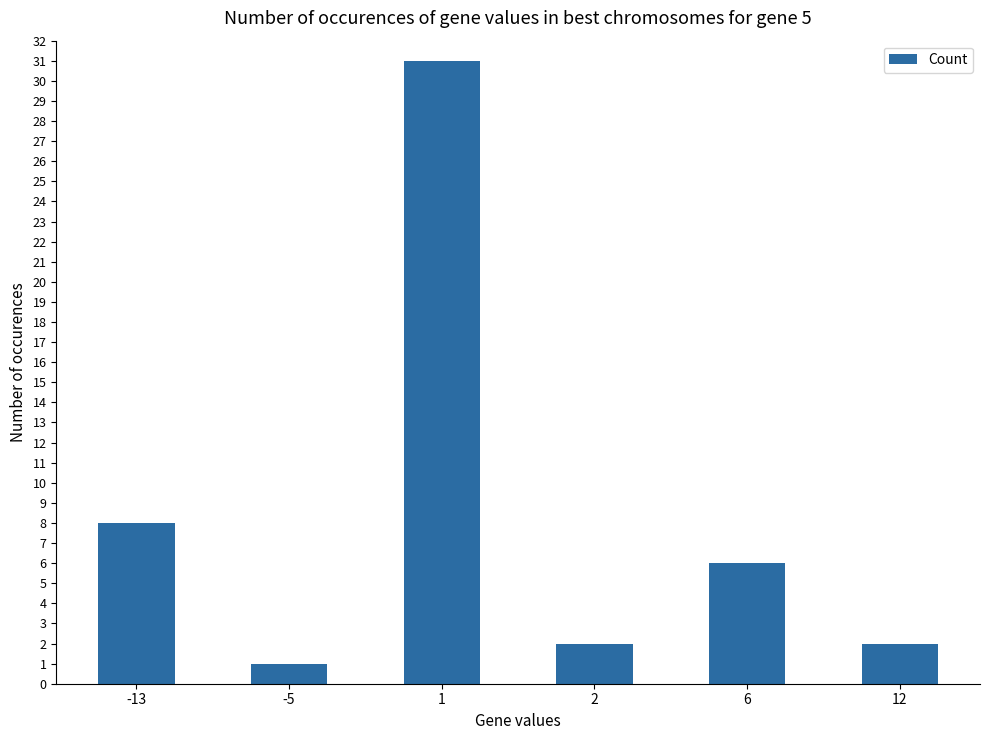

How many bars are there in total?

6